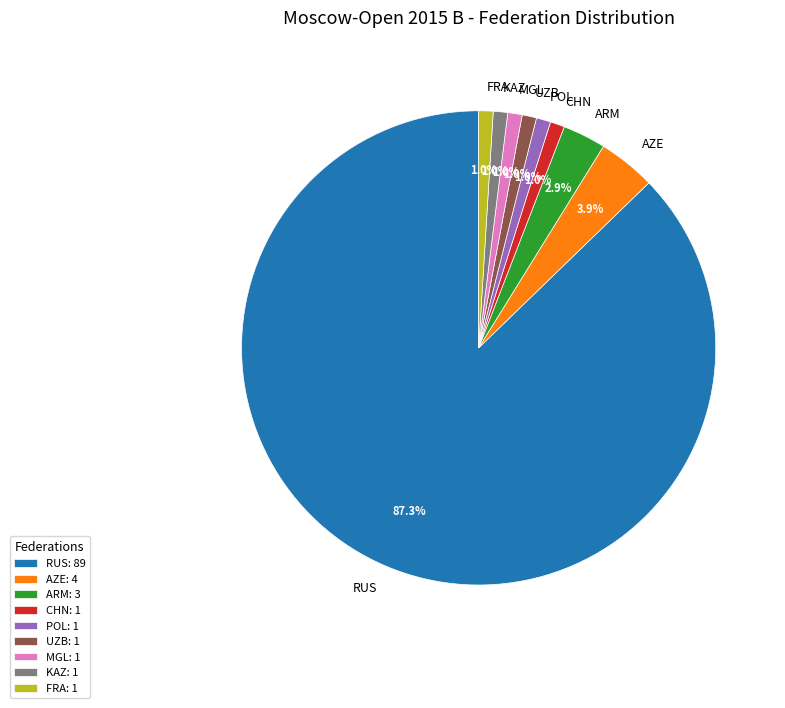

Does RUS represent more than half of the total?

Yes